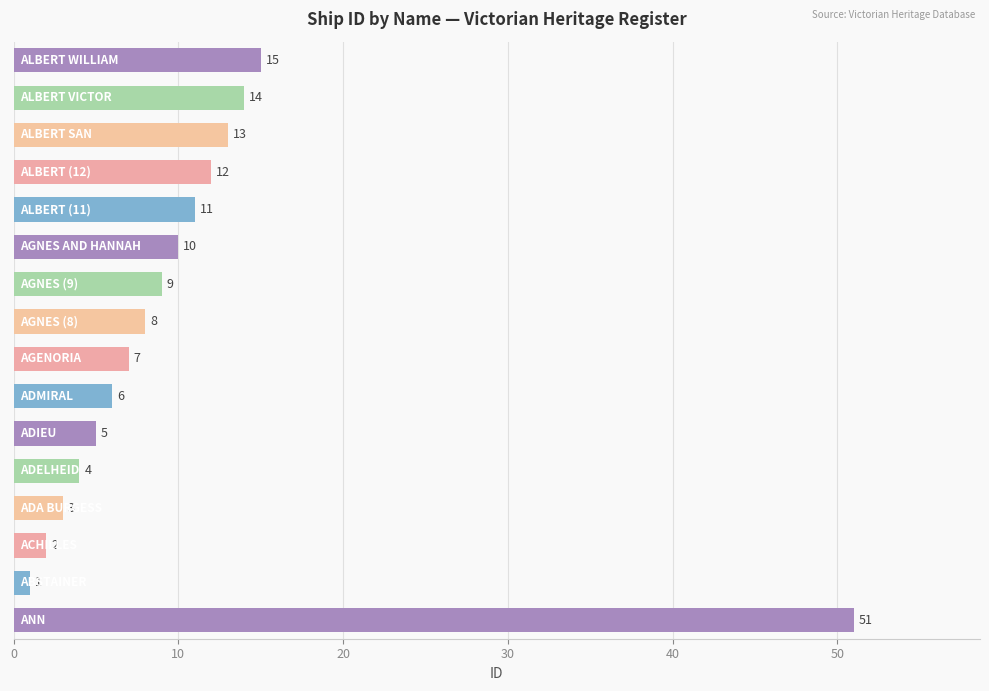

Are the bars horizontal?

Yes